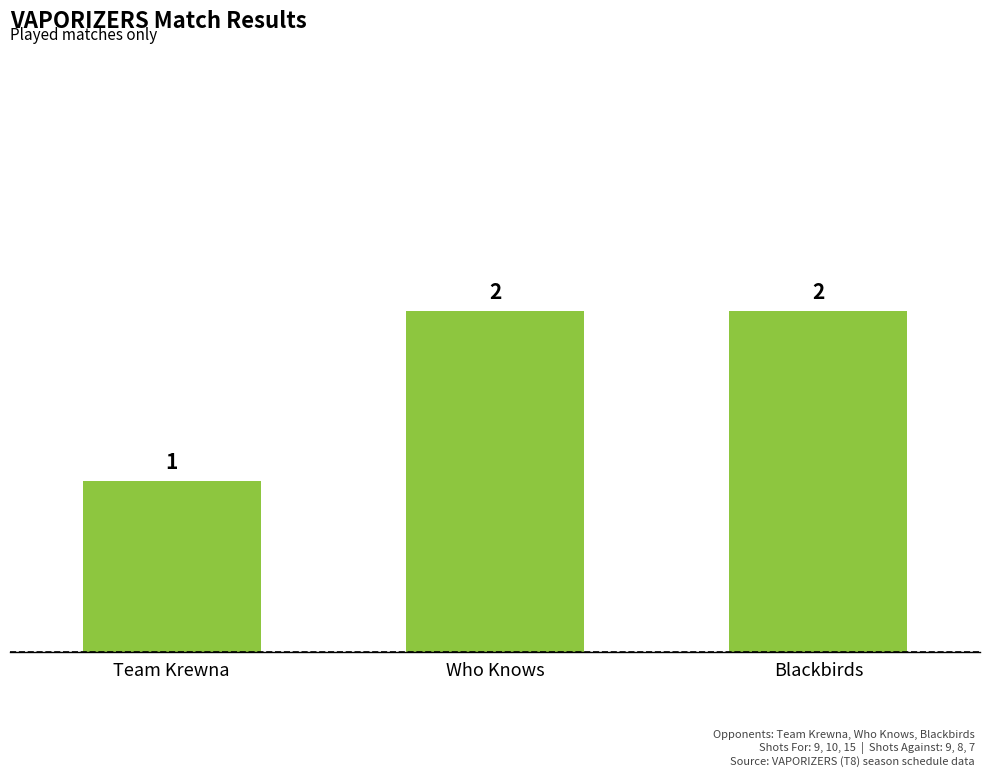

The chart shows a value of 0 at Team Krewna. True or false?

False